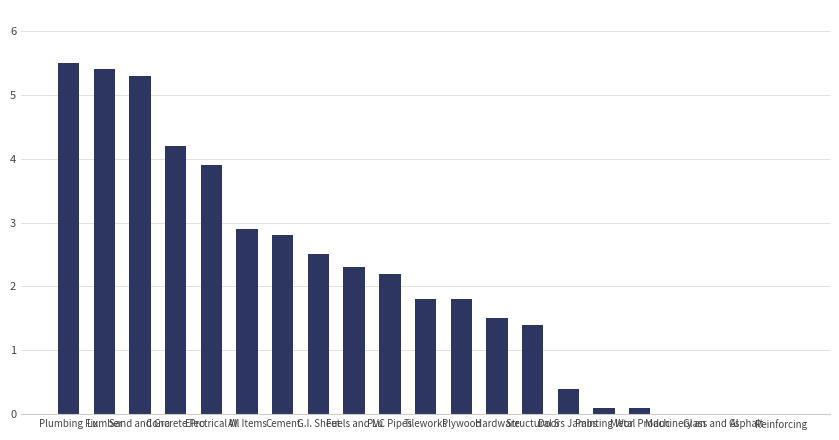

At which category does the chart reach its peak across all series?

Plumbing Fix